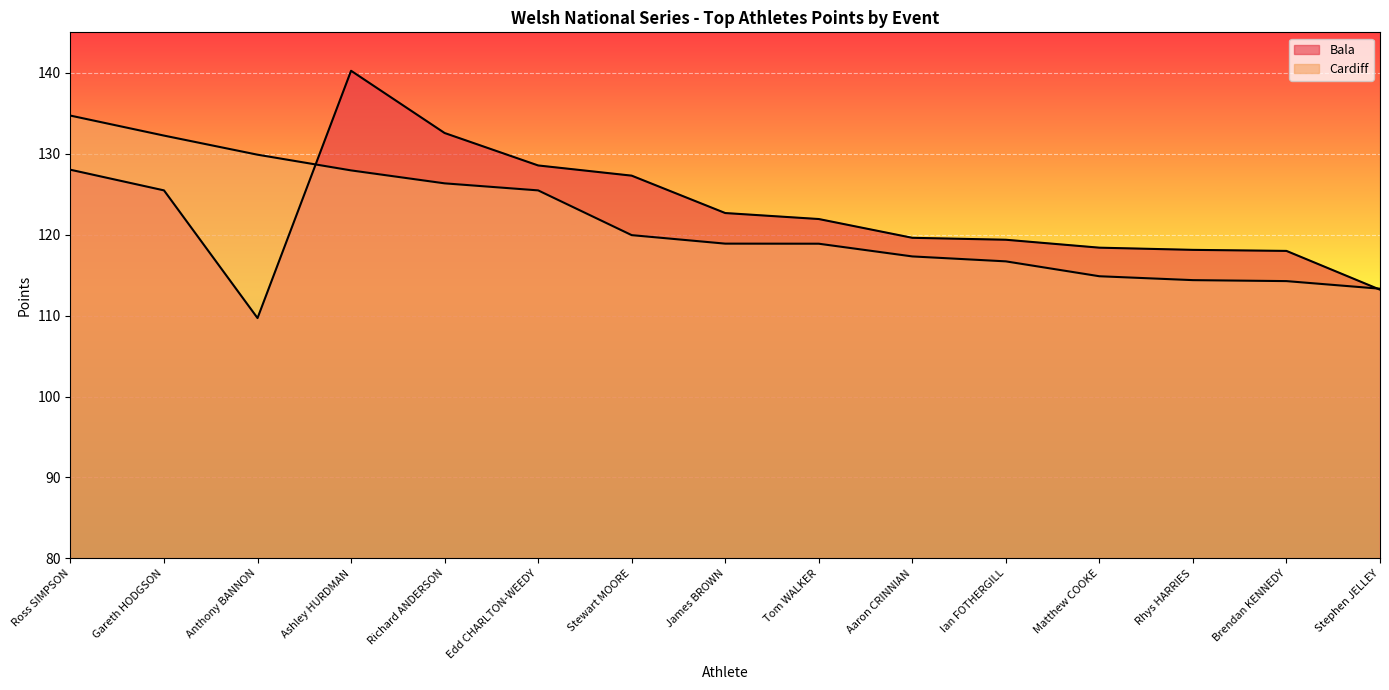

What is the label of the 1st point from the right?

Stephen JELLEY